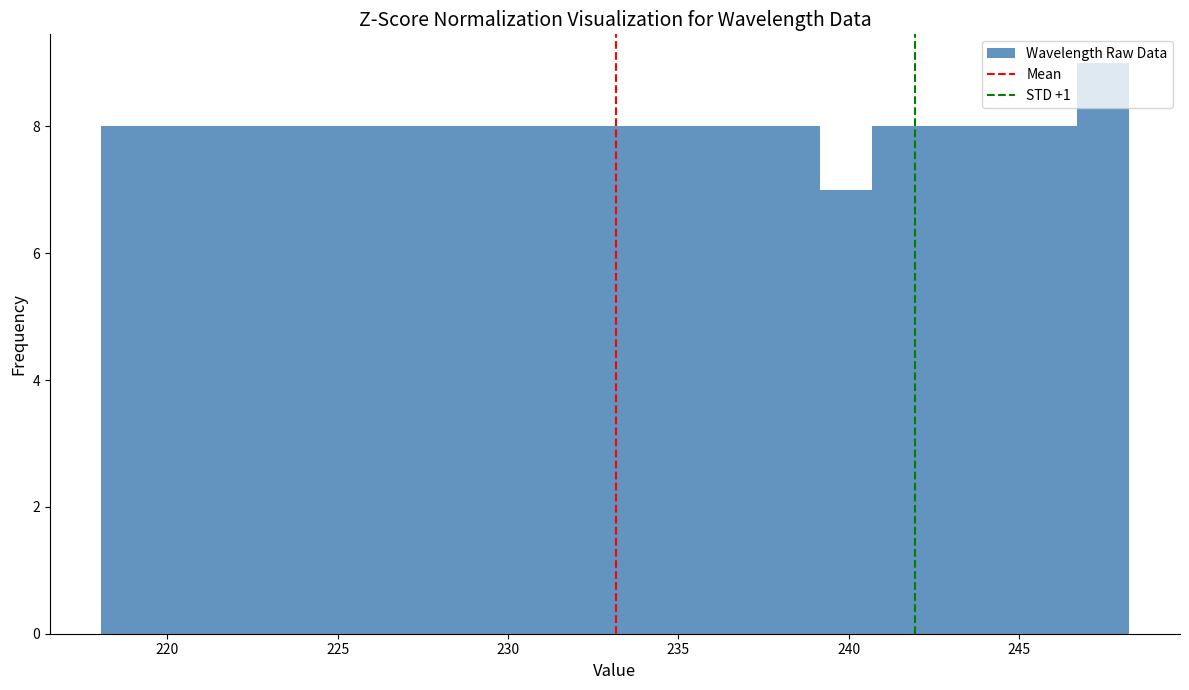

Read against the x-axis, roughly where is the centre of the tallest bar?

247.5